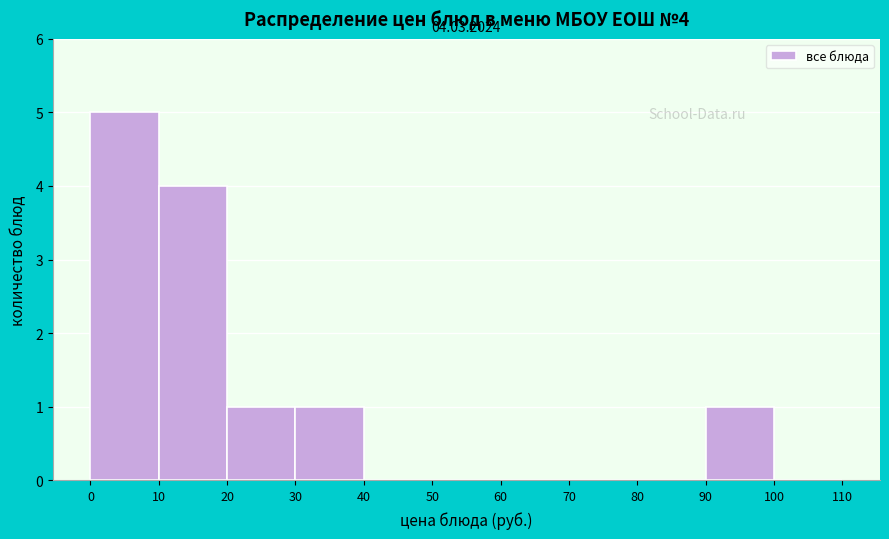

Which range on the x-axis has the tallest bar?

0 to 10